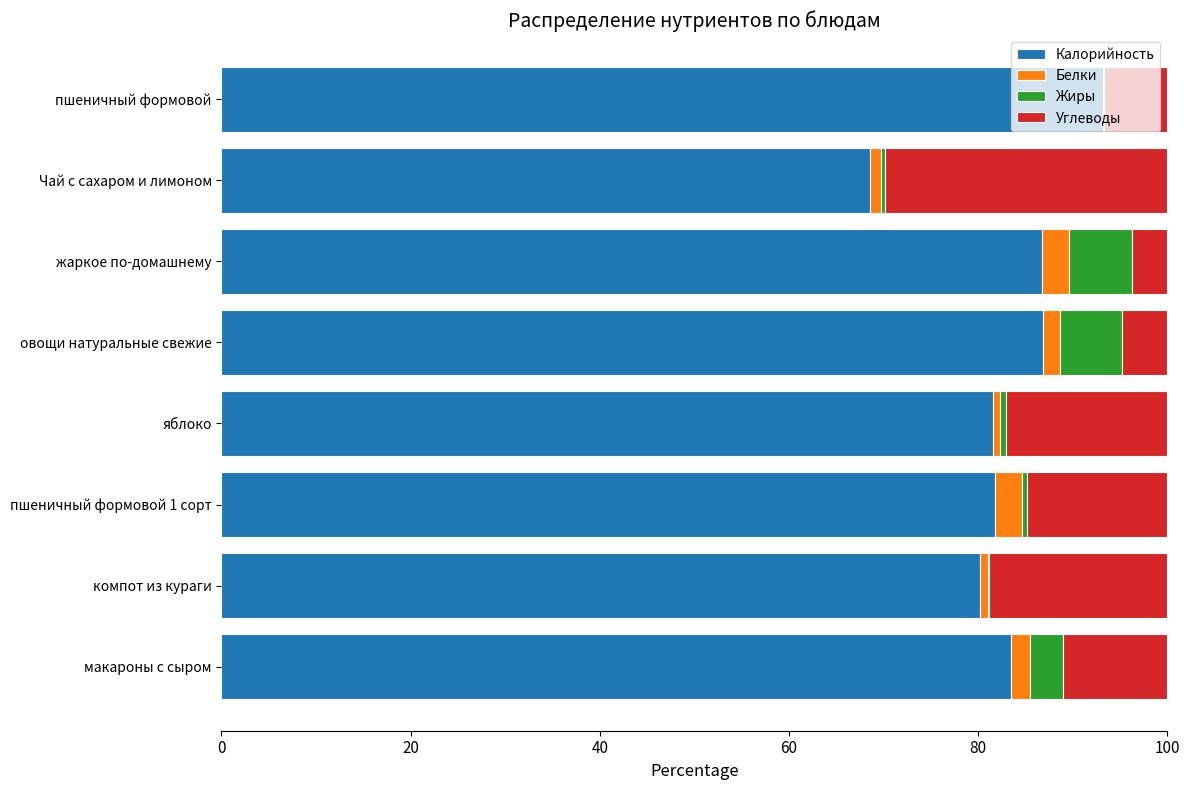

Which category has the highest value in the Калорийность series?

пшеничный формовой